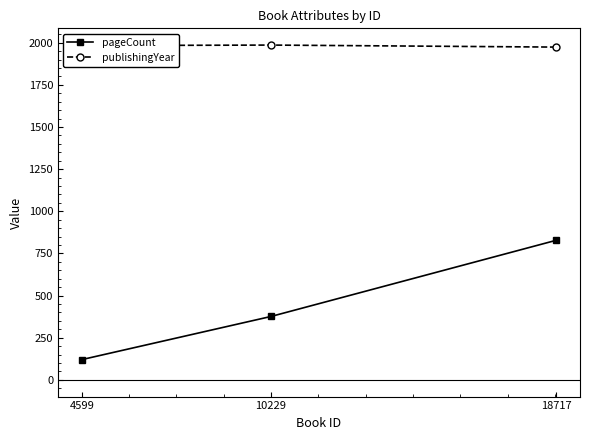

List the series in order of their overall mean, lowest first.

pageCount, publishingYear